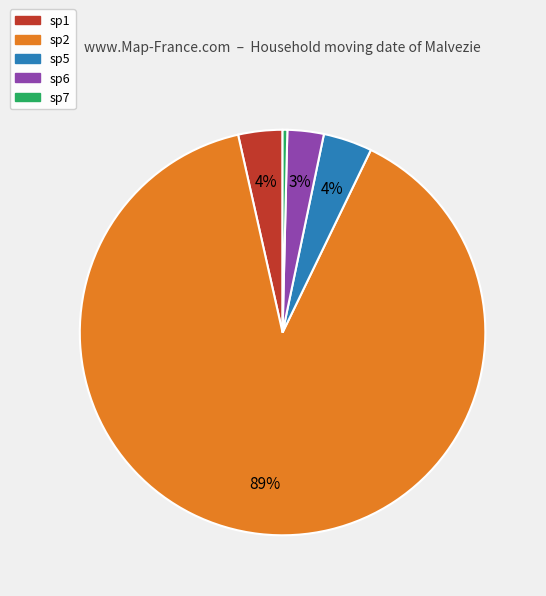

To the nearest percent, what is the average slice percentage?

20%